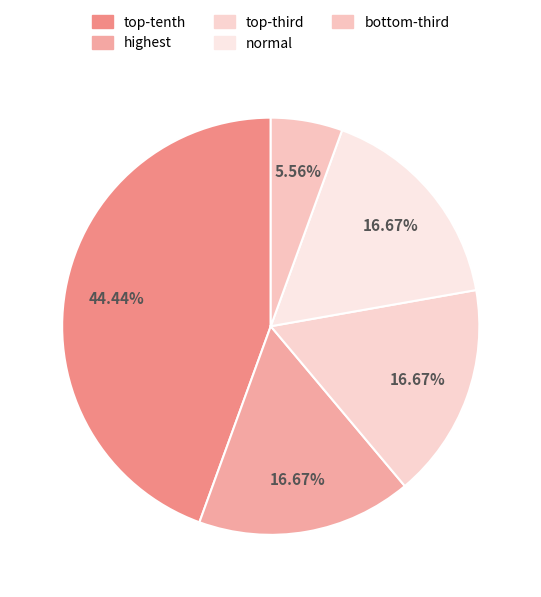

Count the number of slices in the pie.

5